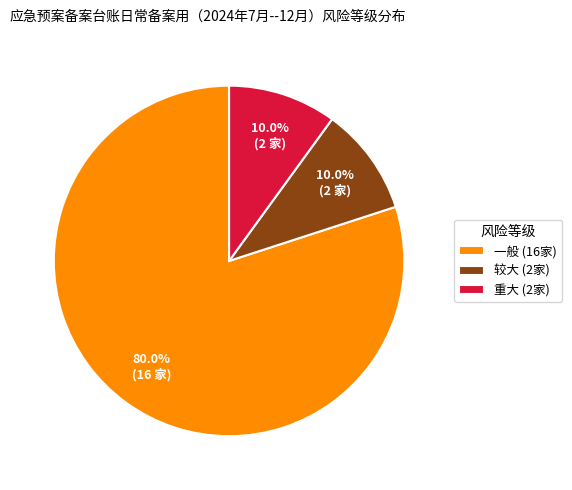

To the nearest percent, what portion does 一般 represent?

80%